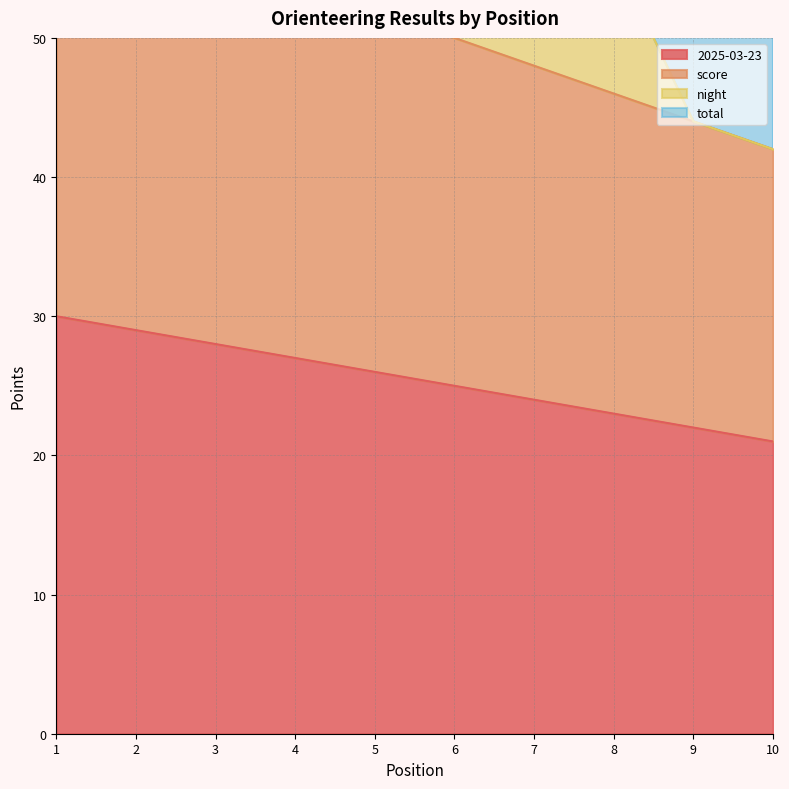

The 2025-03-23 series shows 25 at 6. True or false?

True